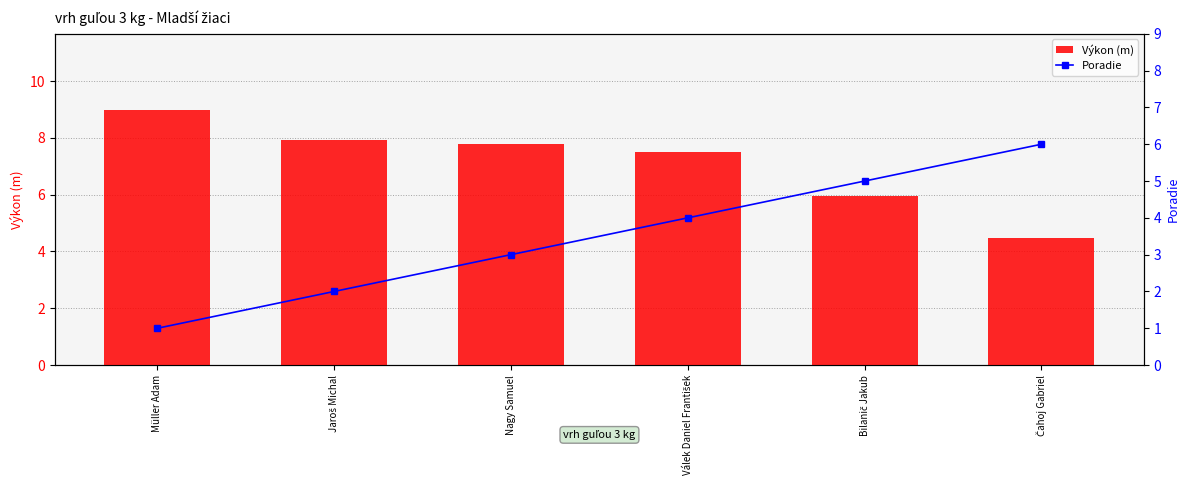

True or false: Poradie has a value of 3.3 at Jaroš Michal.

False